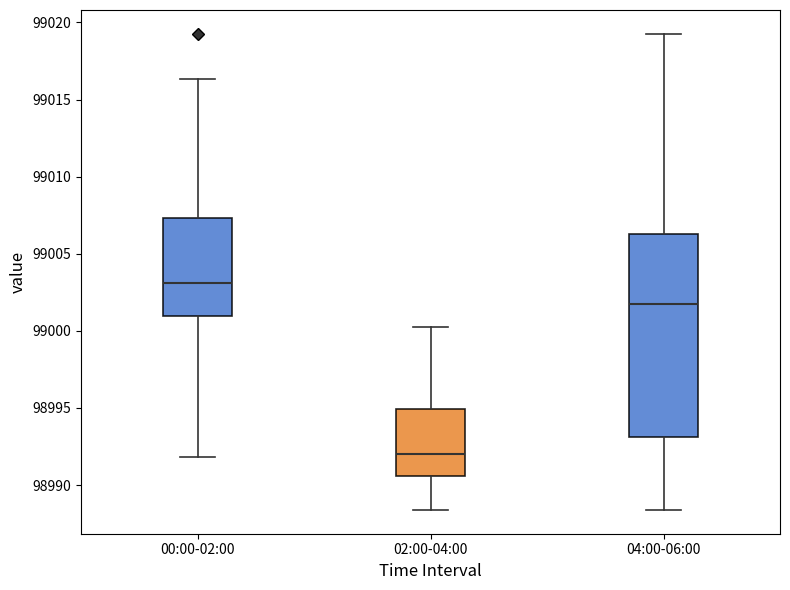

Comparing the boxes themselves (not the whiskers), which one is the tallest?

04:00-06:00